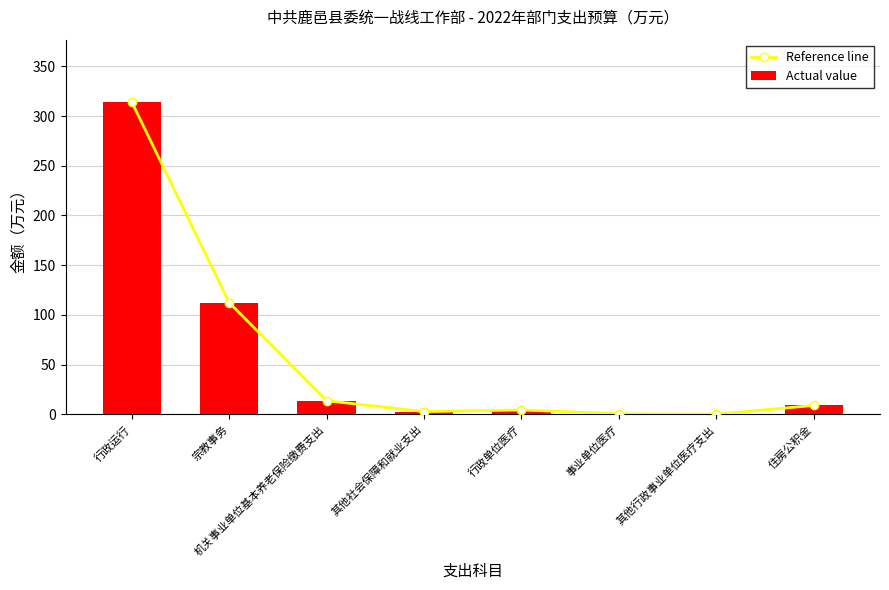

Between 宗教事务 and 其他社会保障和就业支出, which series saw the biggest shift?

Reference line